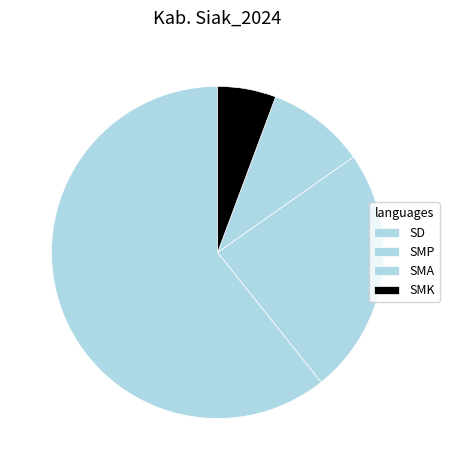

What is the ratio of the value at SMA to the value at SMK?

1.7